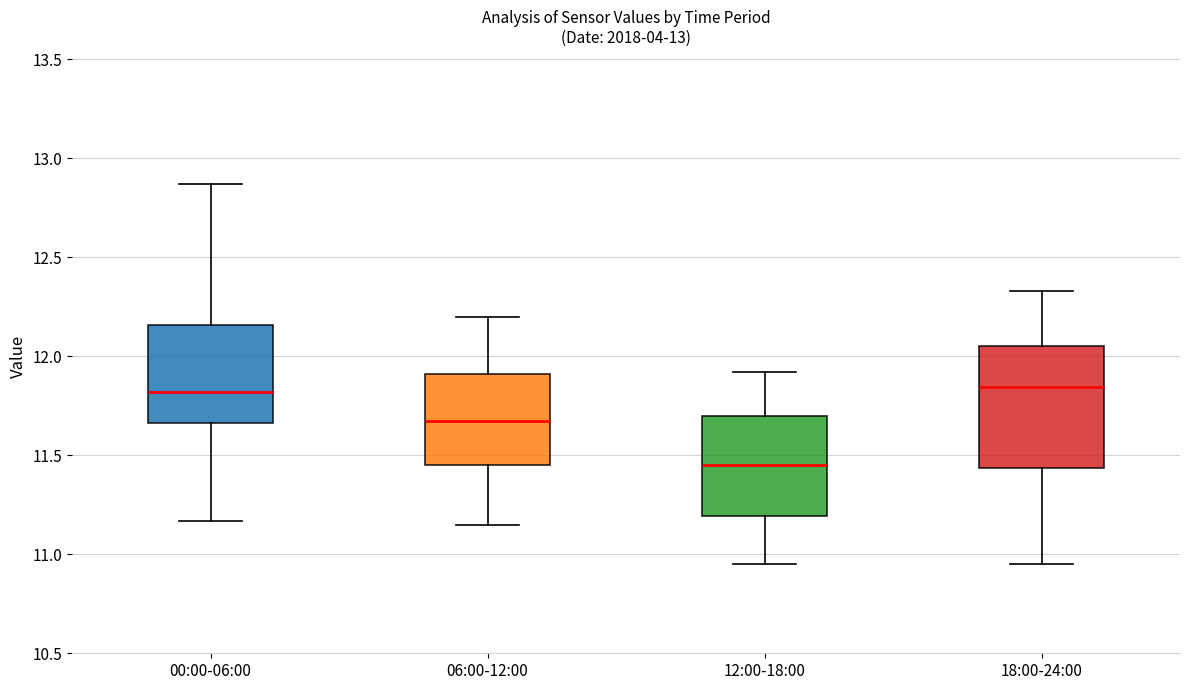

Where does the upper whisker of the box for 18:00-24:00 end on the y-axis? The values are not printed on the chart, so give them approximately, as read against the axis.

12.35